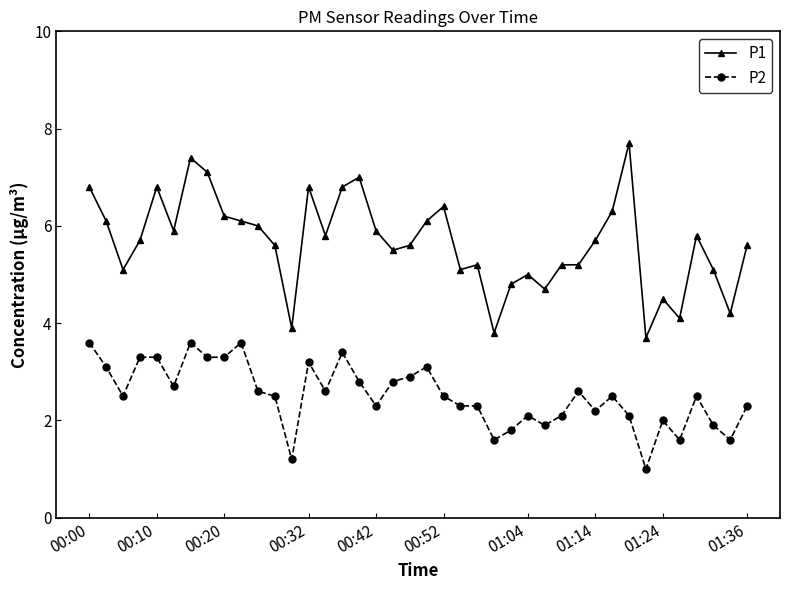

What is the value of the P2 point at the 31st from the left?

2.2